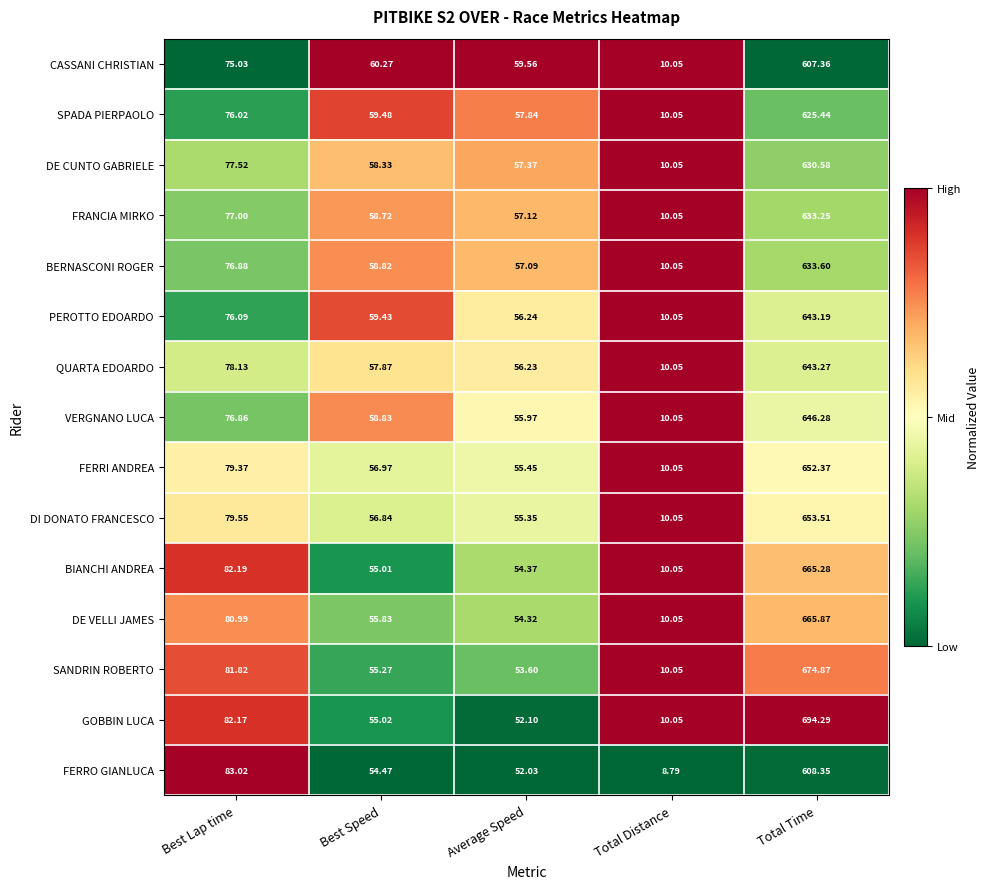

Where does the CASSANI CHRISTIAN series first go above 60?

Best Lap time